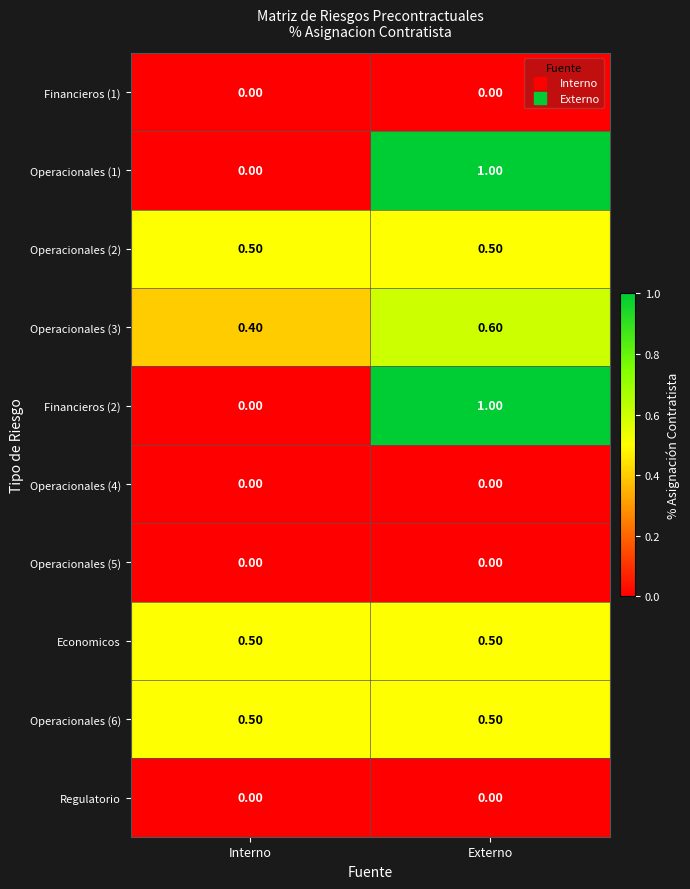

What is the sum of all Operacionales (3) values?

1.0